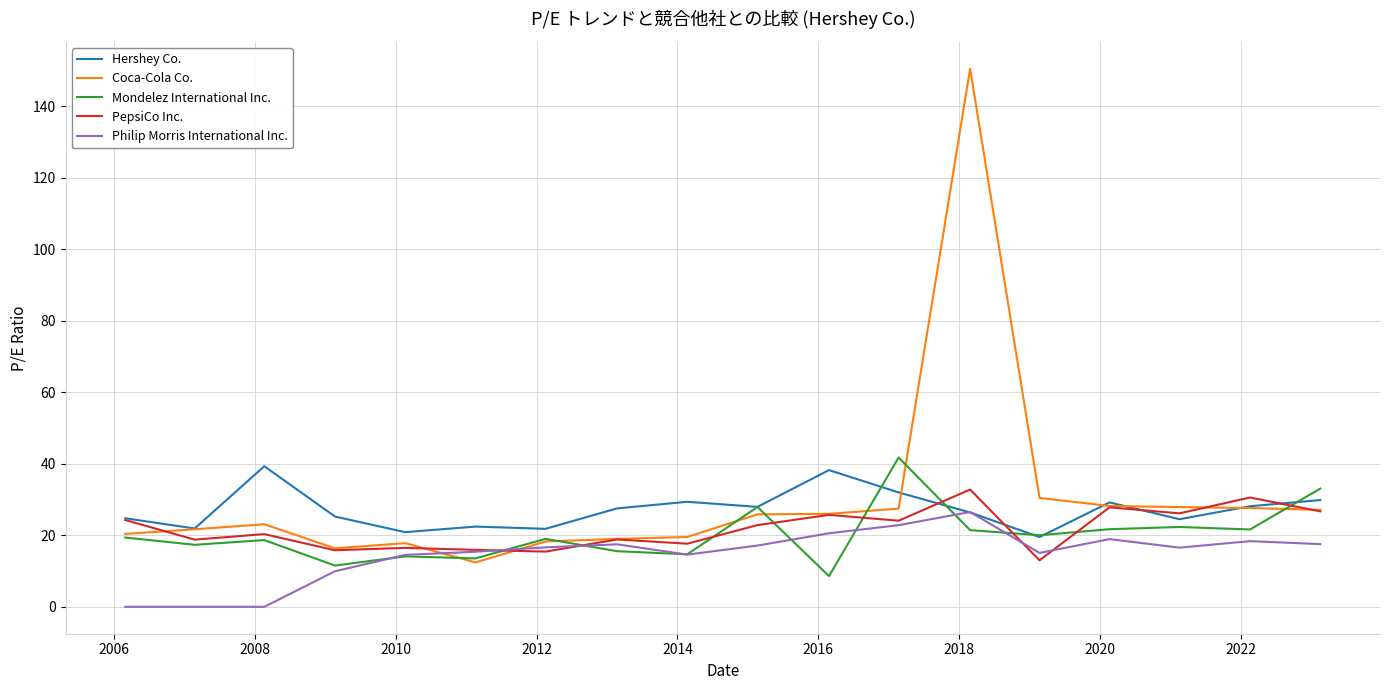

What is the minimum value for PepsiCo Inc.?

13.0